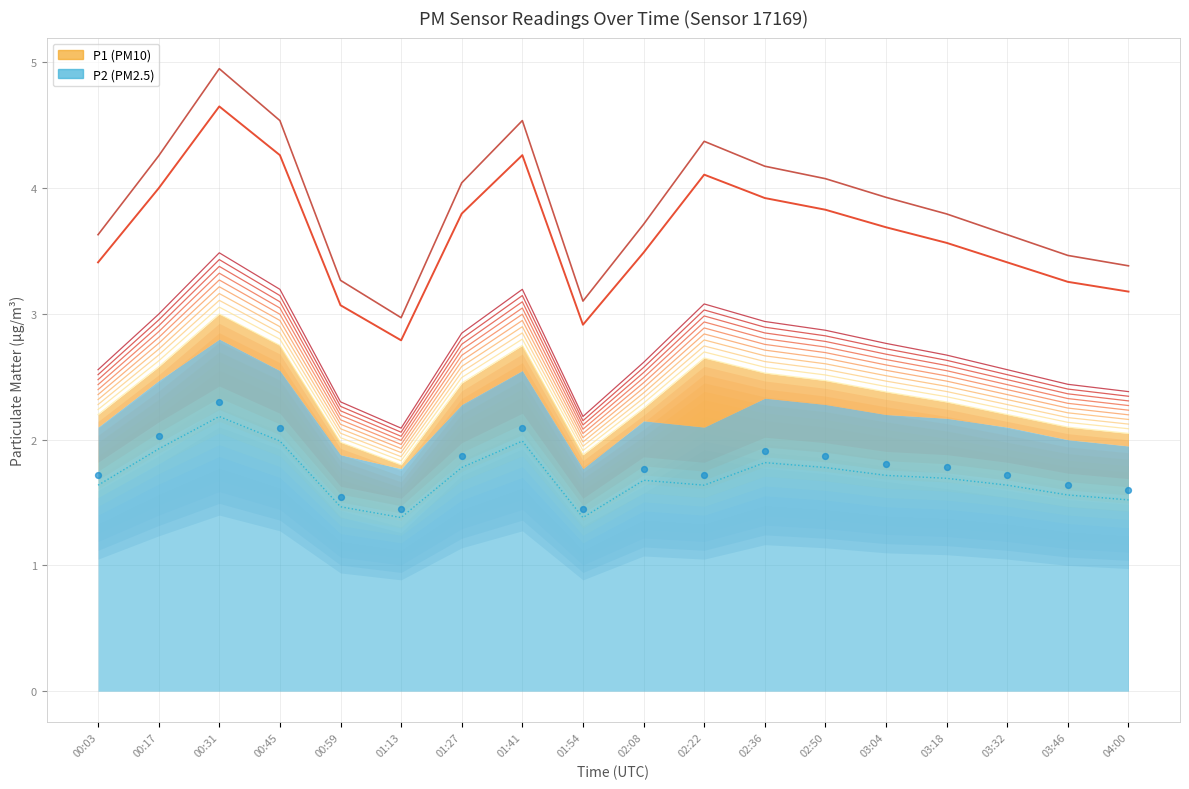

Which series contains the lowest Y value?

P2